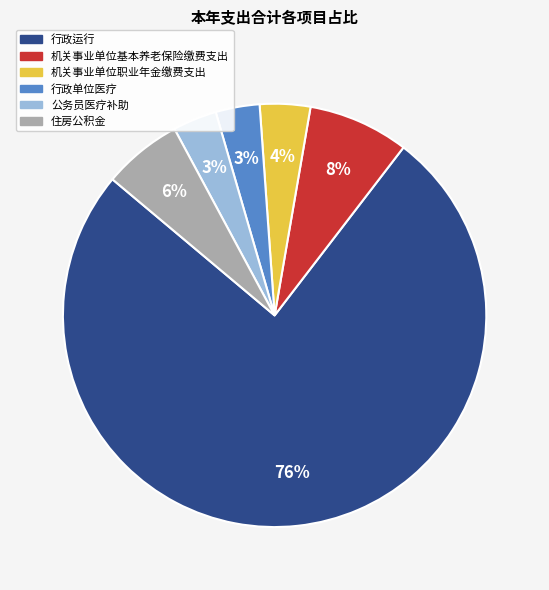

Is there any slice that represents more than half of the pie?

Yes